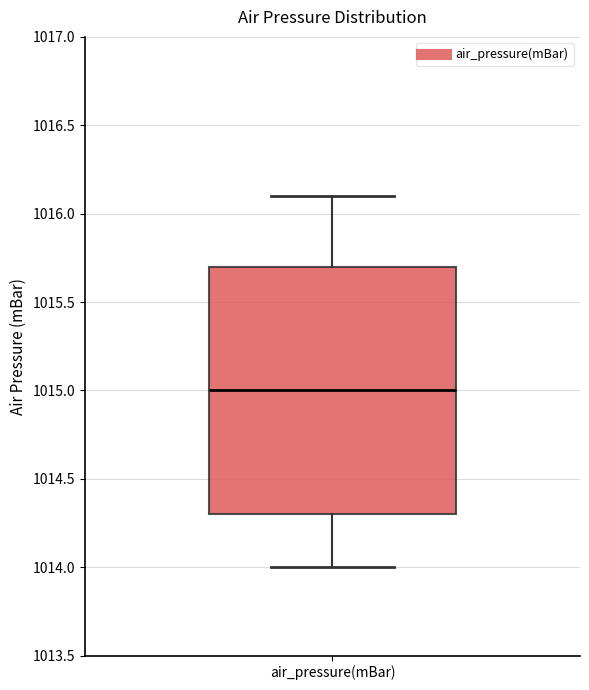

Where does the lower whisker of the box for air_pressure(mBar) end on the y-axis? The values are not printed on the chart, so give them approximately, as read against the axis.

1014.0